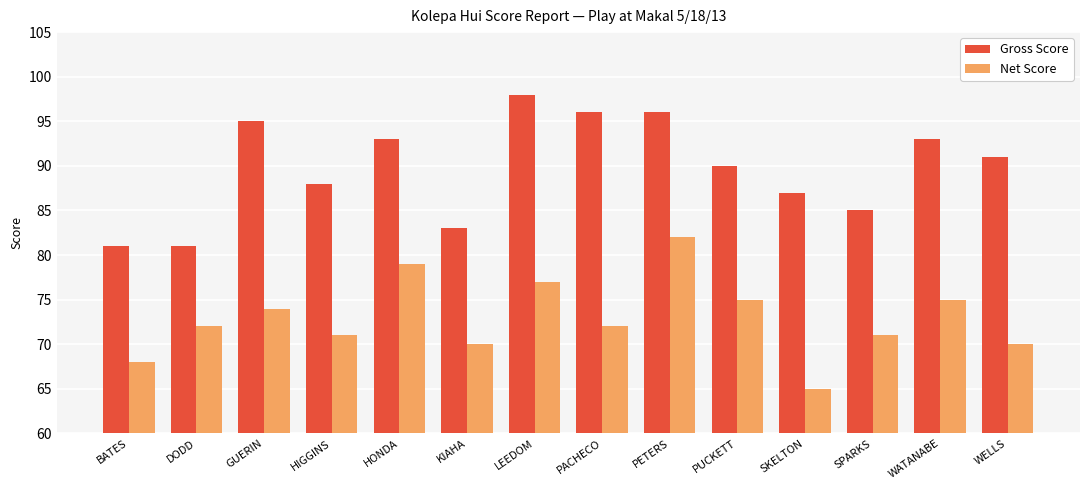

Is it true that Gross Score equals 140 at GUERIN?

False